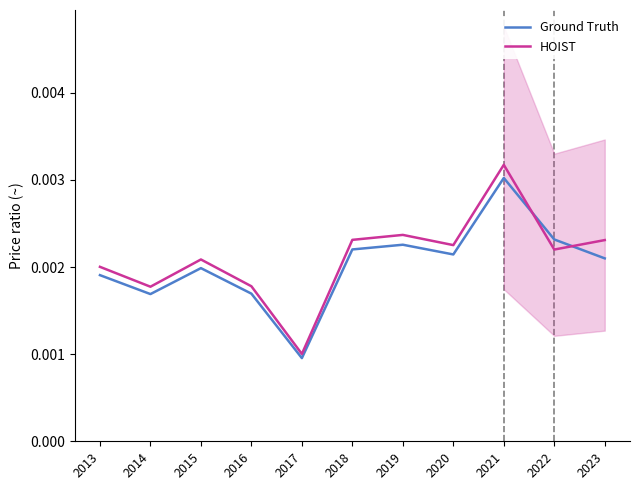

How many intersections are there between HOIST and Ground Truth?

2